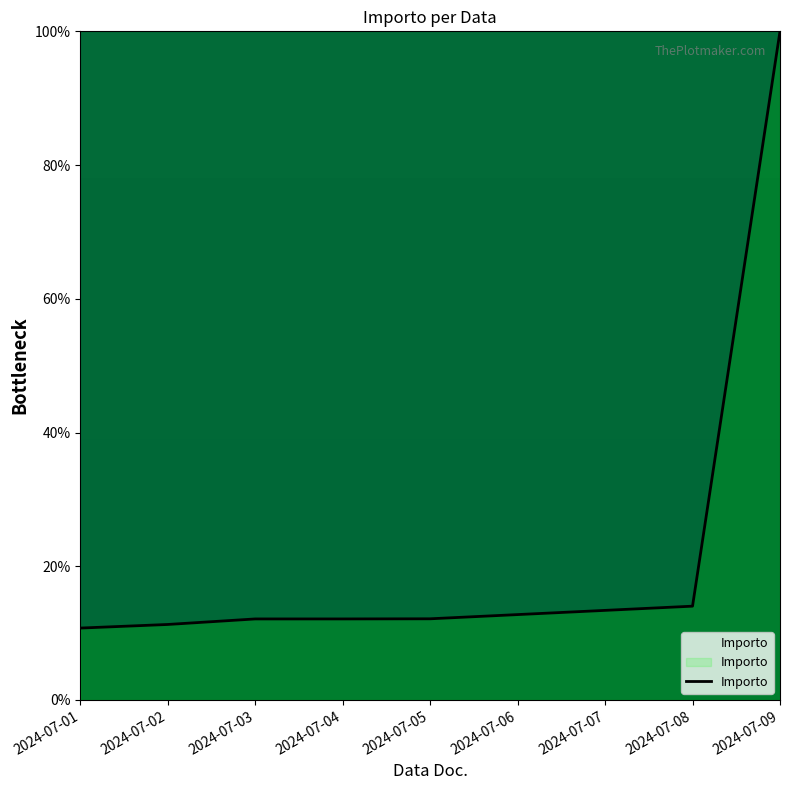

True or false: the data has more than 2 interior local peaks.

False